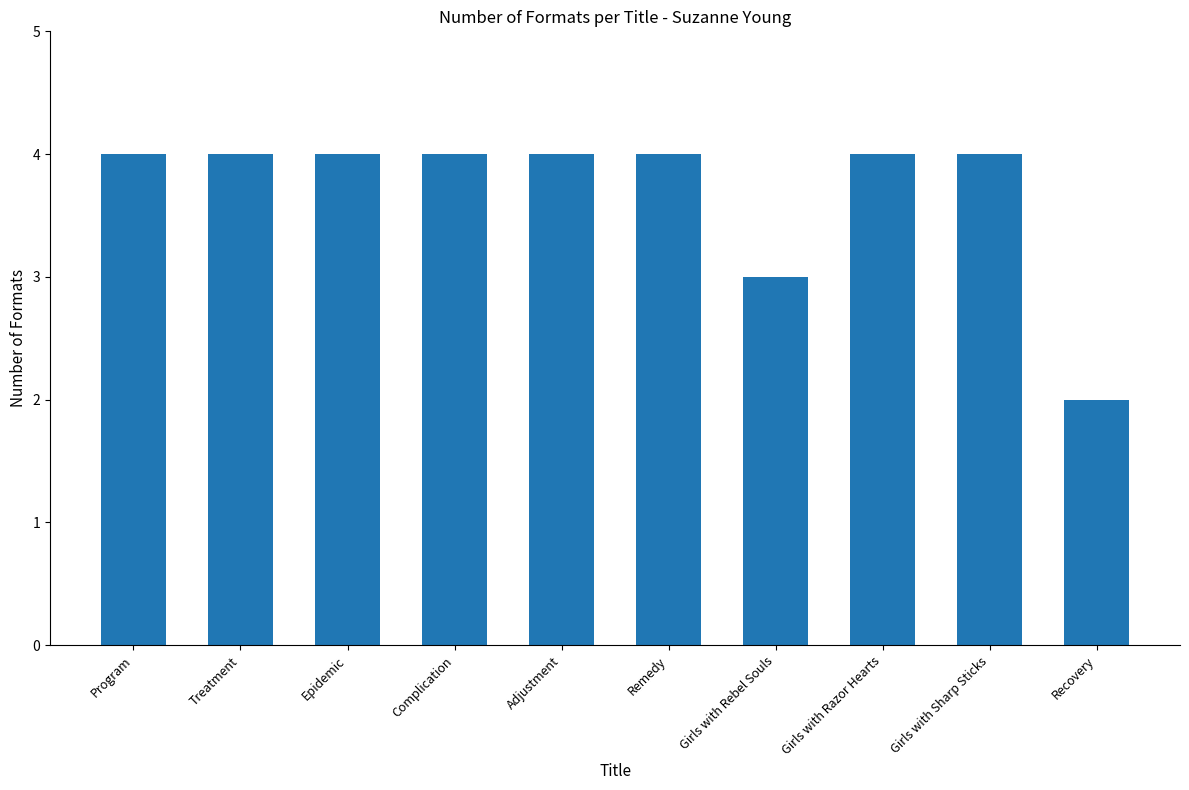

What is the label of the 1st bar from the right?

Recovery